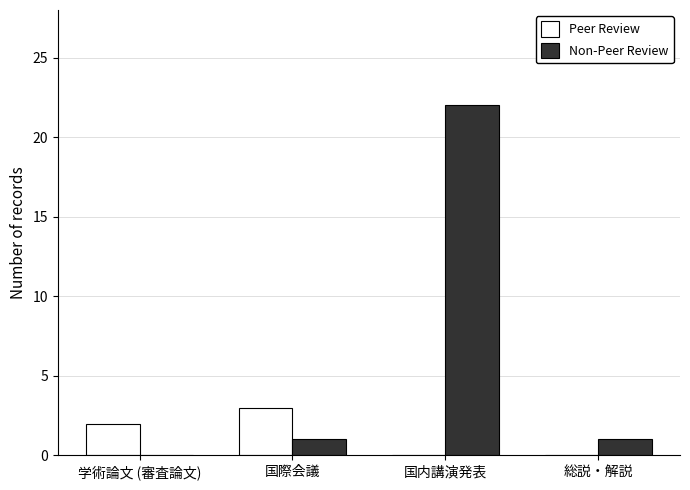

How many values in Non-Peer Review are above zero?

3